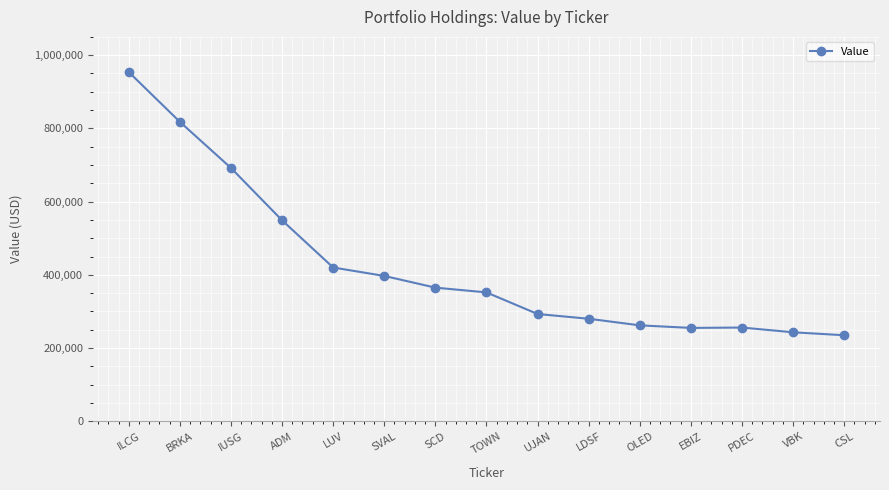

What is the average value?

424733